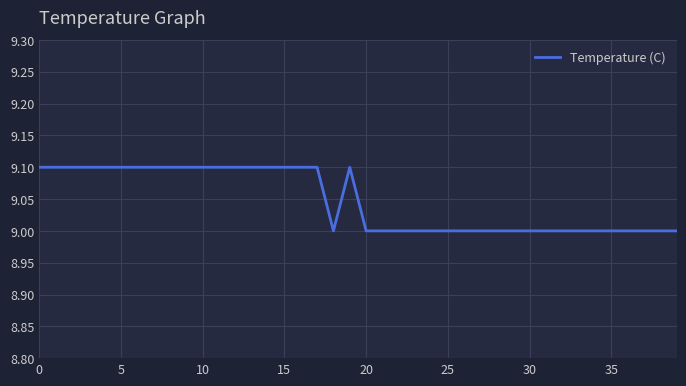

How many categories are shown in the chart?

40